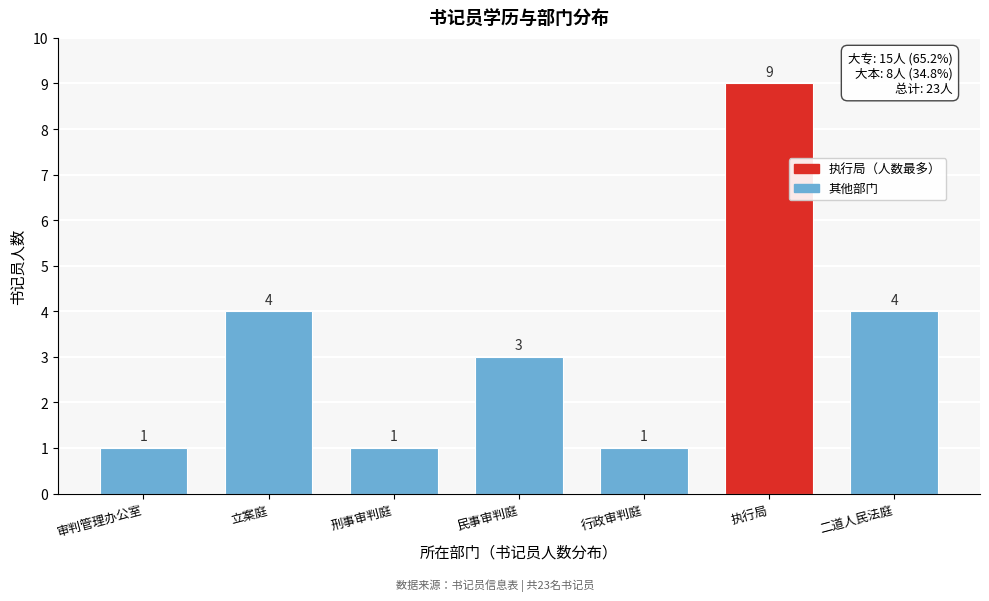

Reading left to right, list all the values displayed in this chart.

1	4	1	3	1	9	4